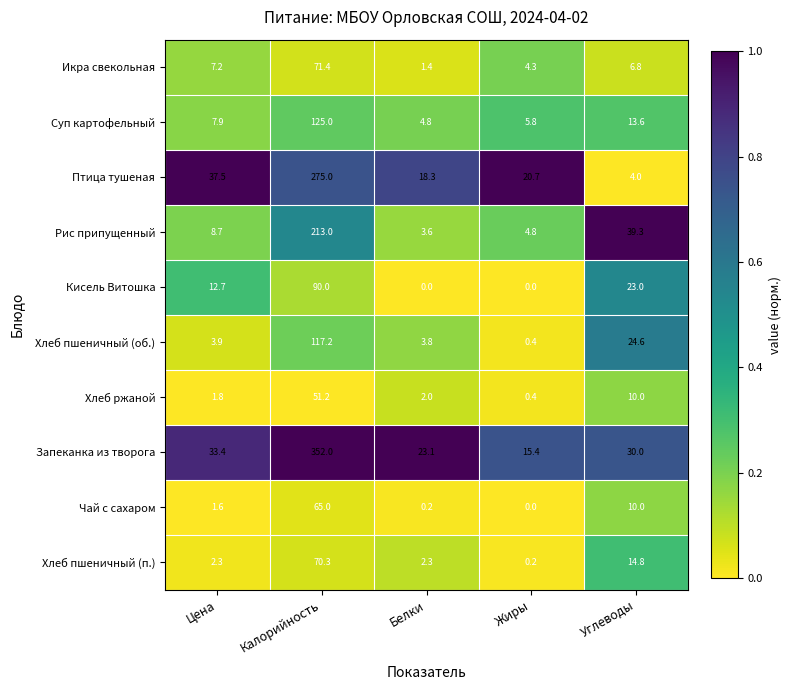

True or false: Запеканка из творога has a value of 3.8 at Жиры.

False